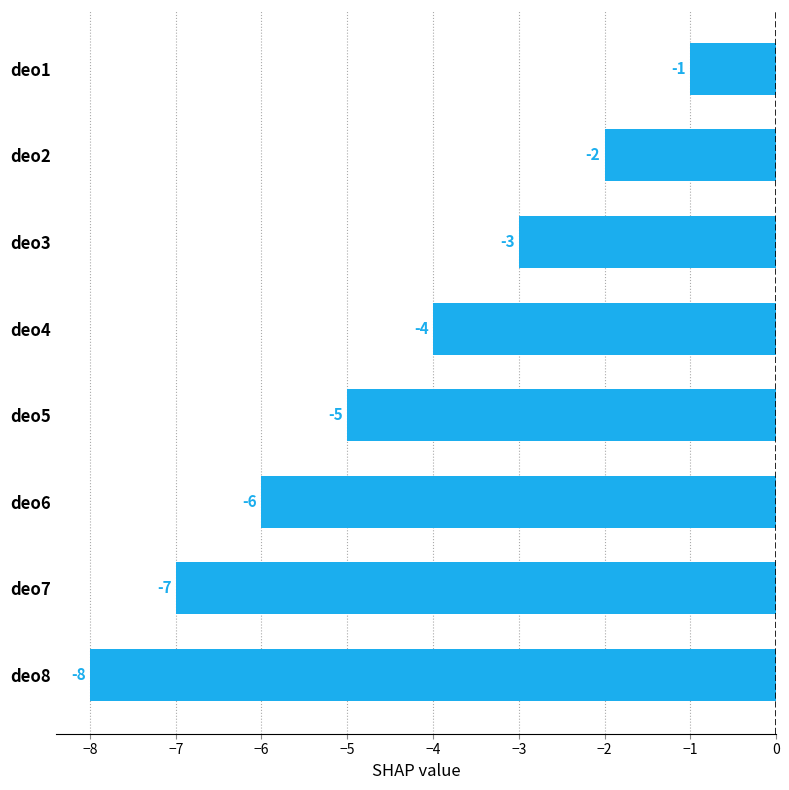

Is it true that the value at deo3 is -2?

False